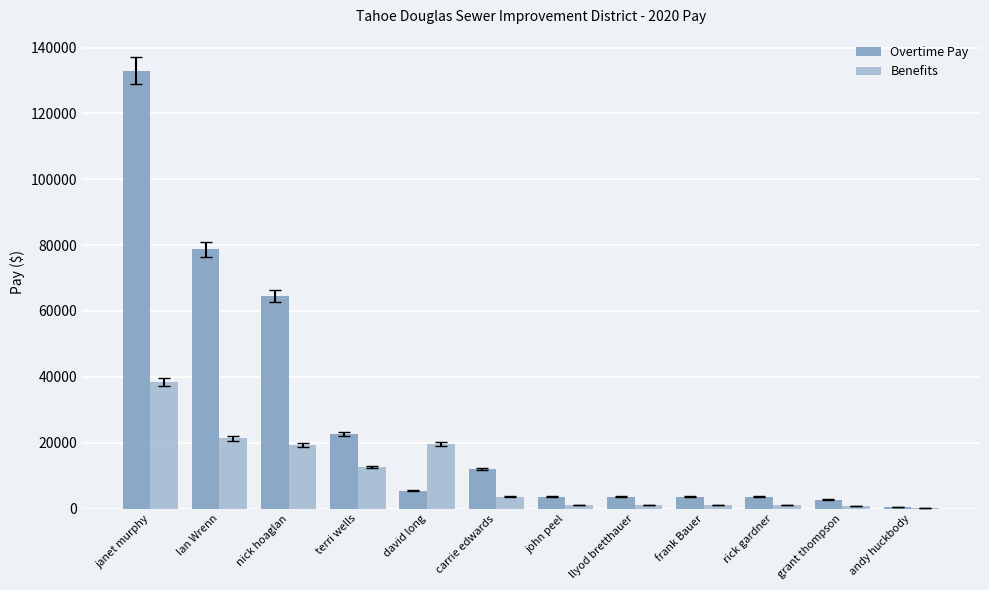

Which series has the largest total across all categories?

Overtime Pay